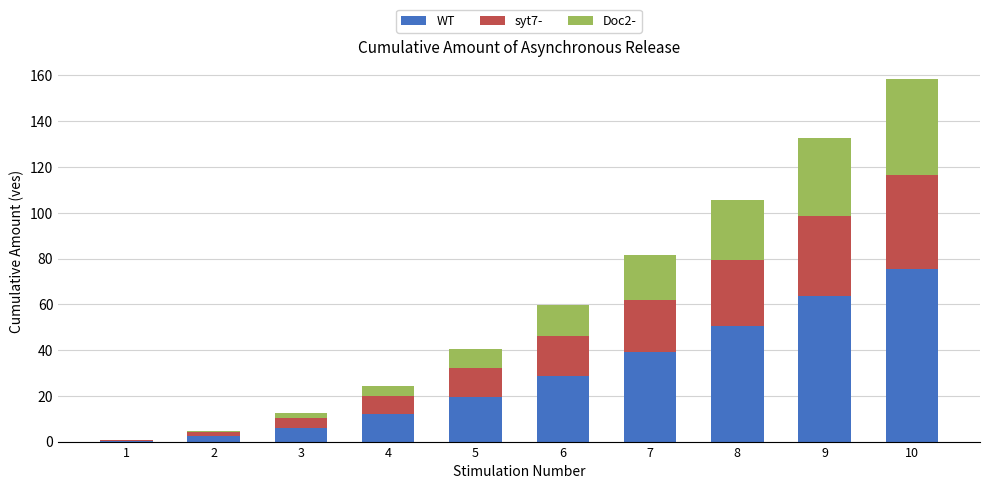

What are all the series names shown in the legend?

WT, syt7-, Doc2-